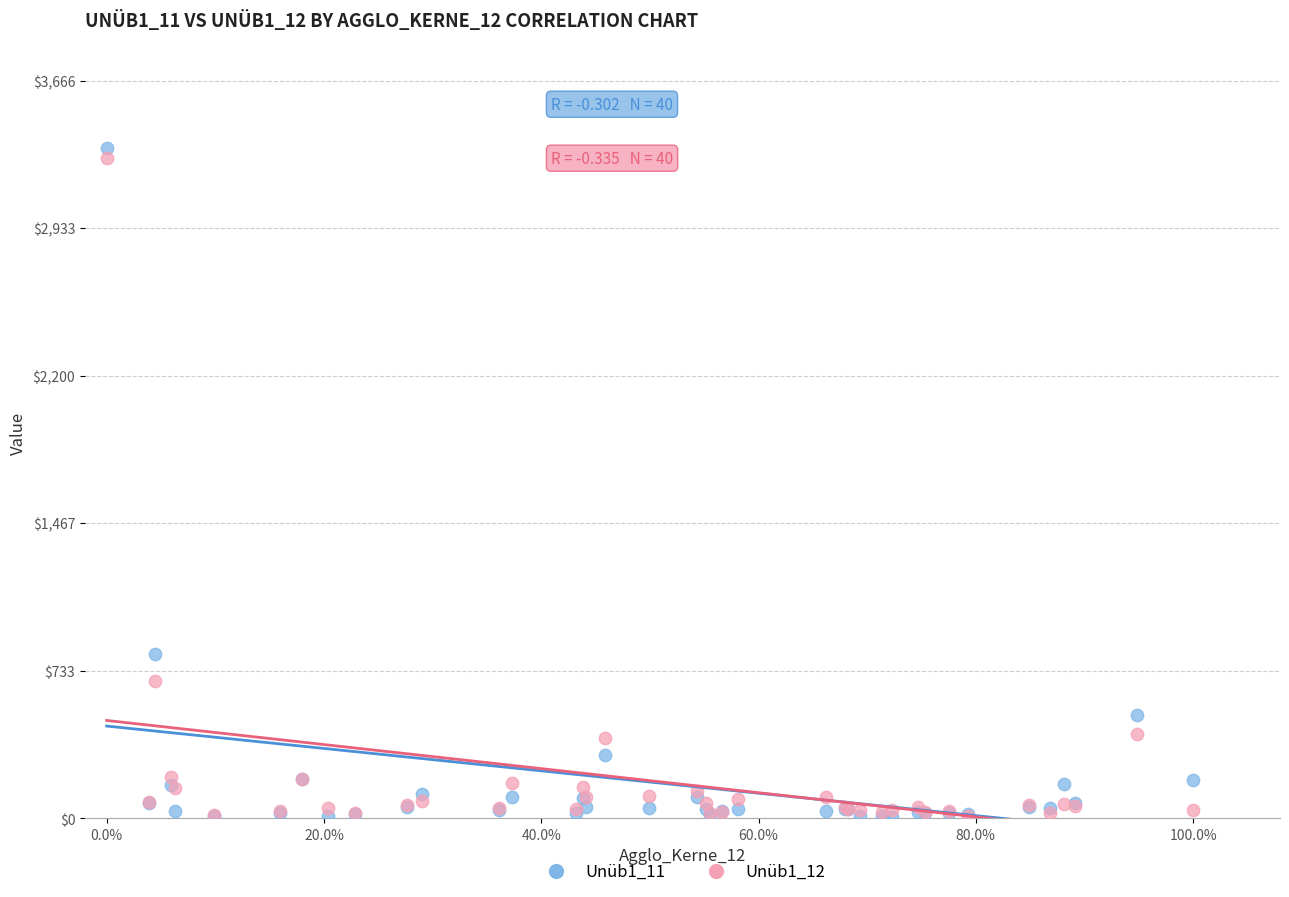

Which series has the widest spread of Y values?

Unüb1_11